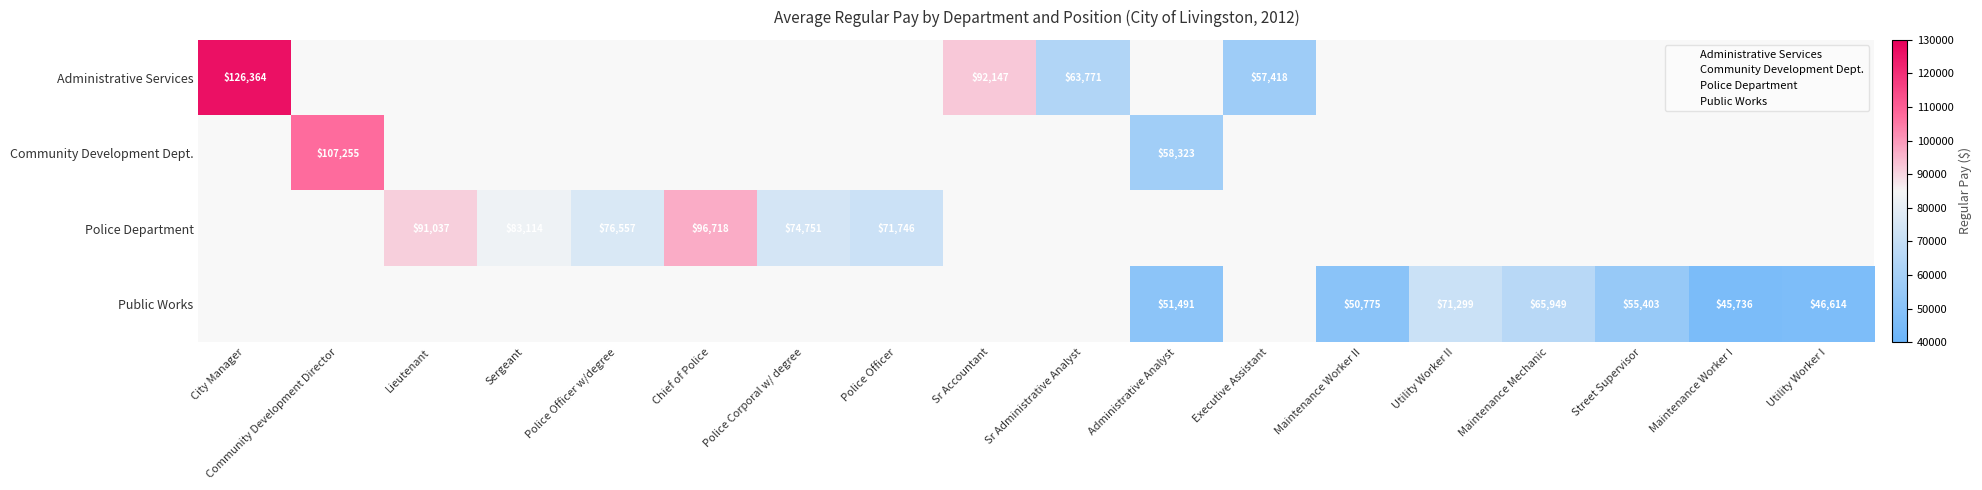

Which category has the highest value across all series?

City Manager